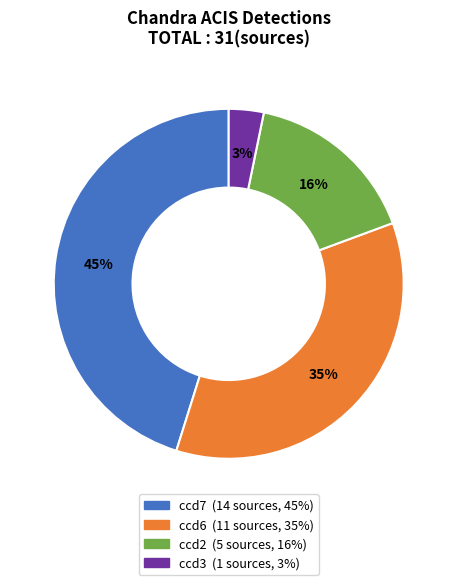

To the nearest percent, what is the average slice percentage?

25%